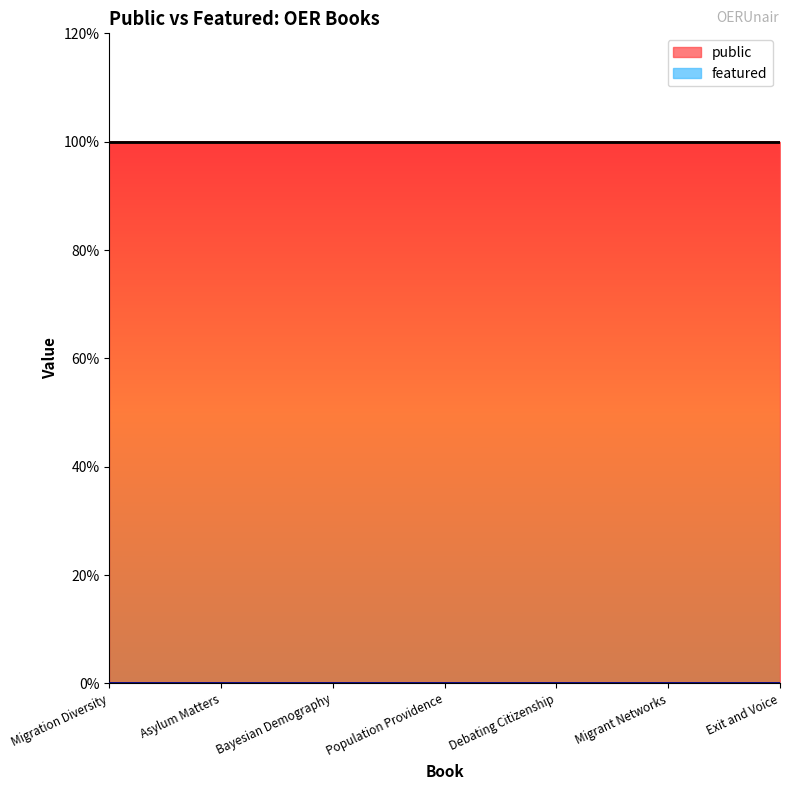

How many data points does each series have?

7